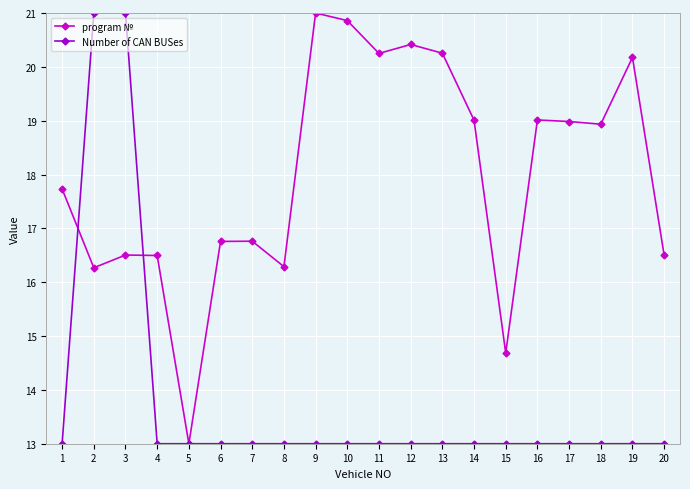

How many values in the program № series are below 18?

10